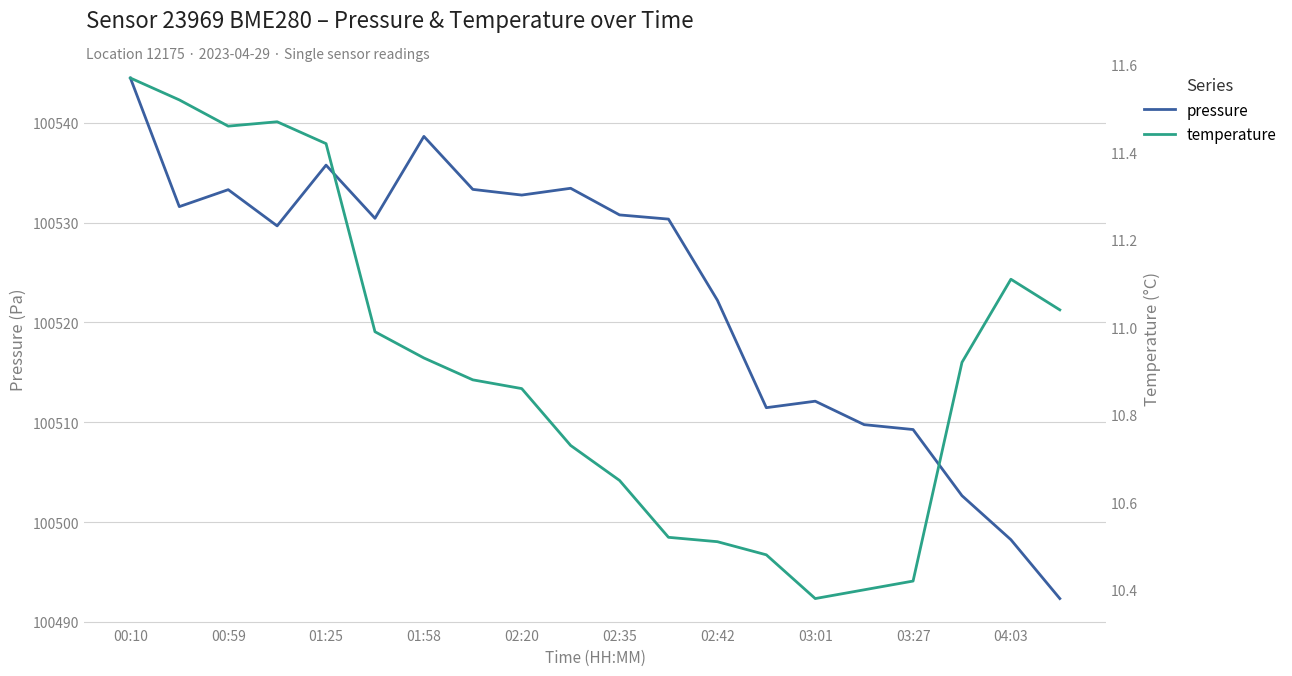

What is the minimum value for pressure?

100492.3